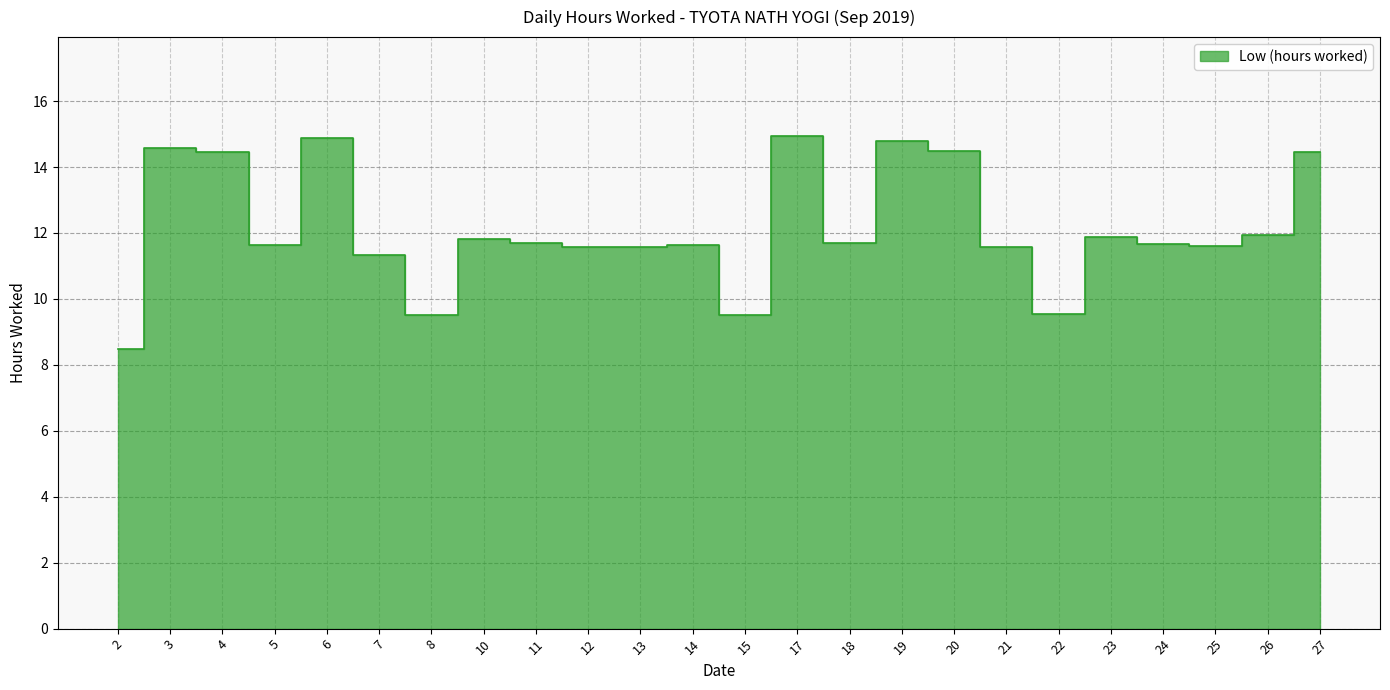

At which label does the data first exceed 11?

3